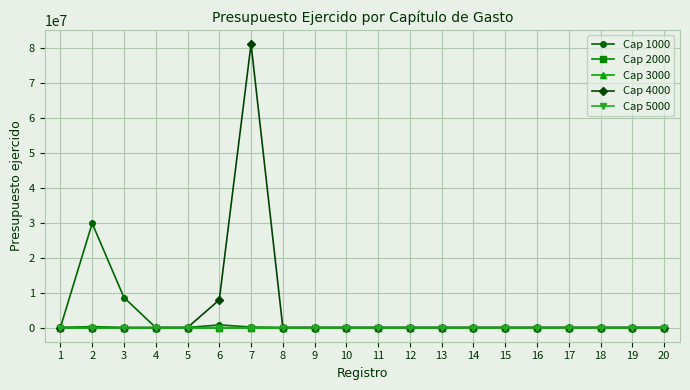

Between 20 and 14, which is larger?

20